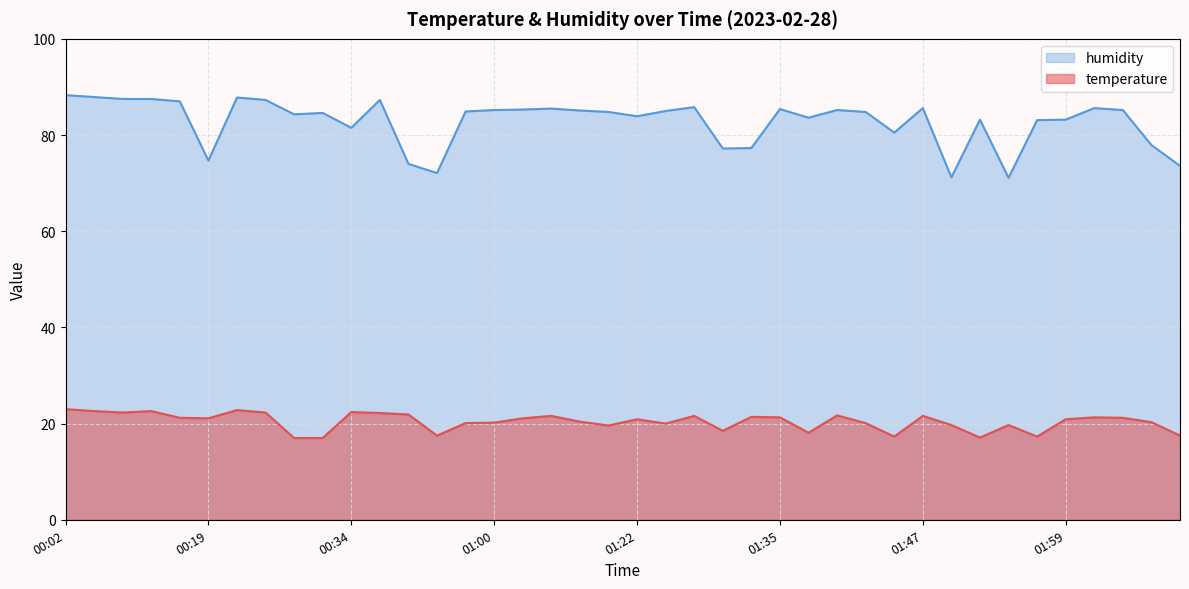

True or false: humidity and temperature cross at least once.

False